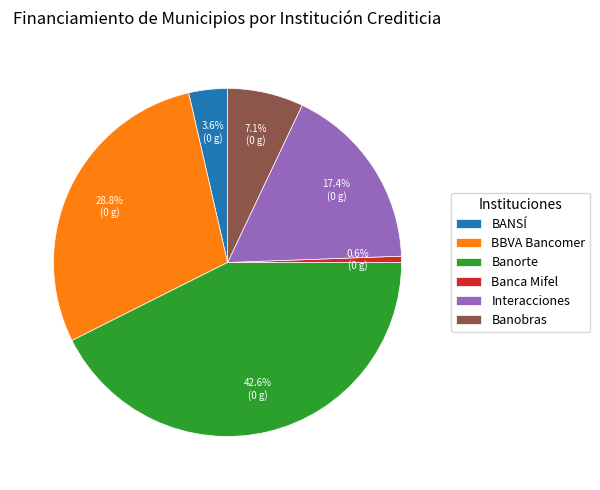

Do Banorte and BBVA Bancomer together represent more than half of the pie?

Yes